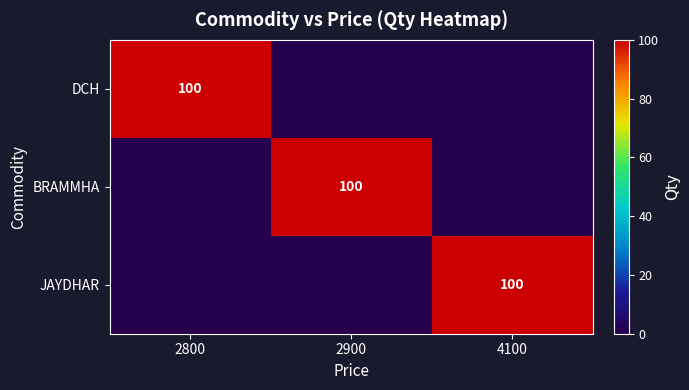

What is the difference between the highest and lowest values at 2900?

100